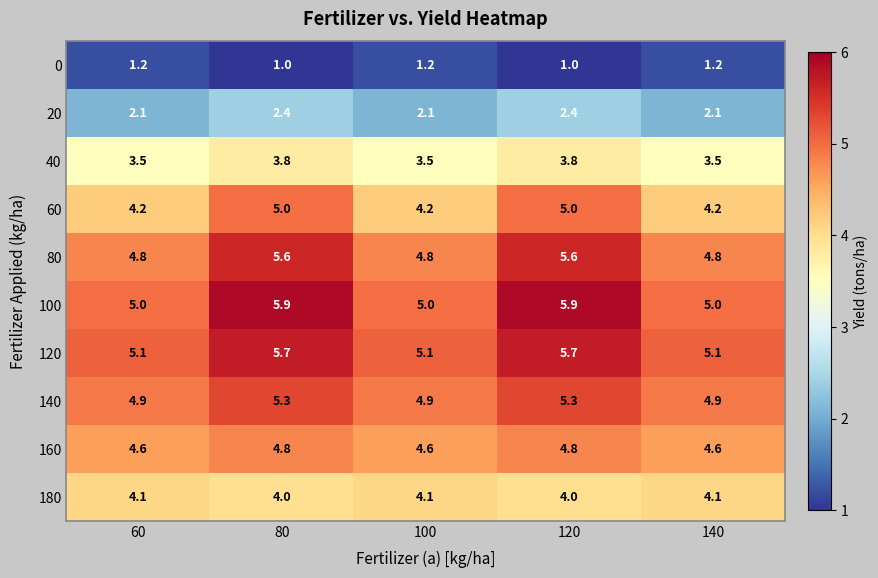

True or false: 100 has a value of 8.2 at 60.

False